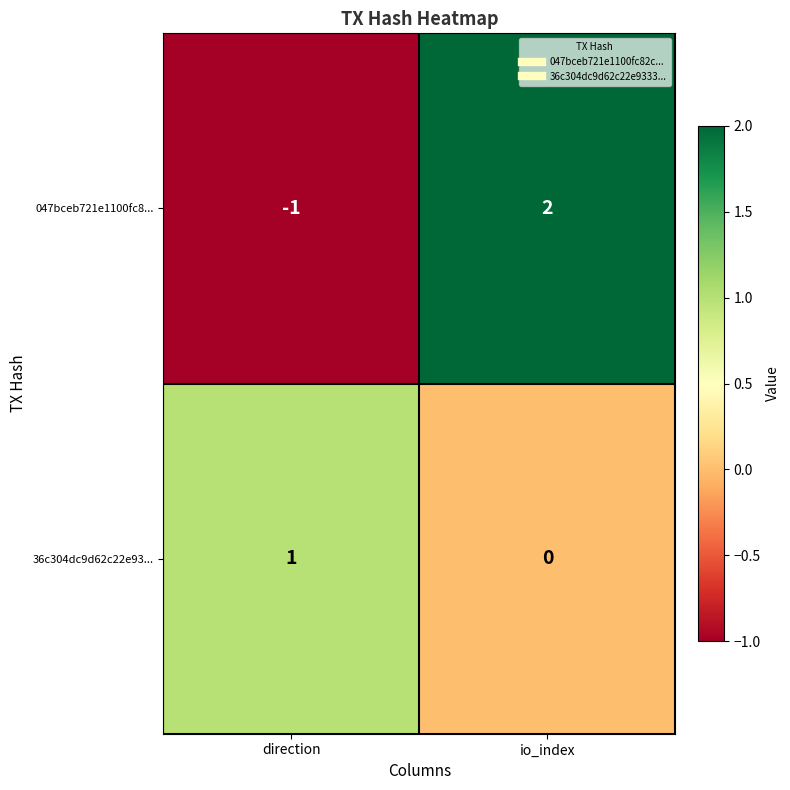

Is it true that 047bceb721e1100fc8... equals -1 at direction?

True